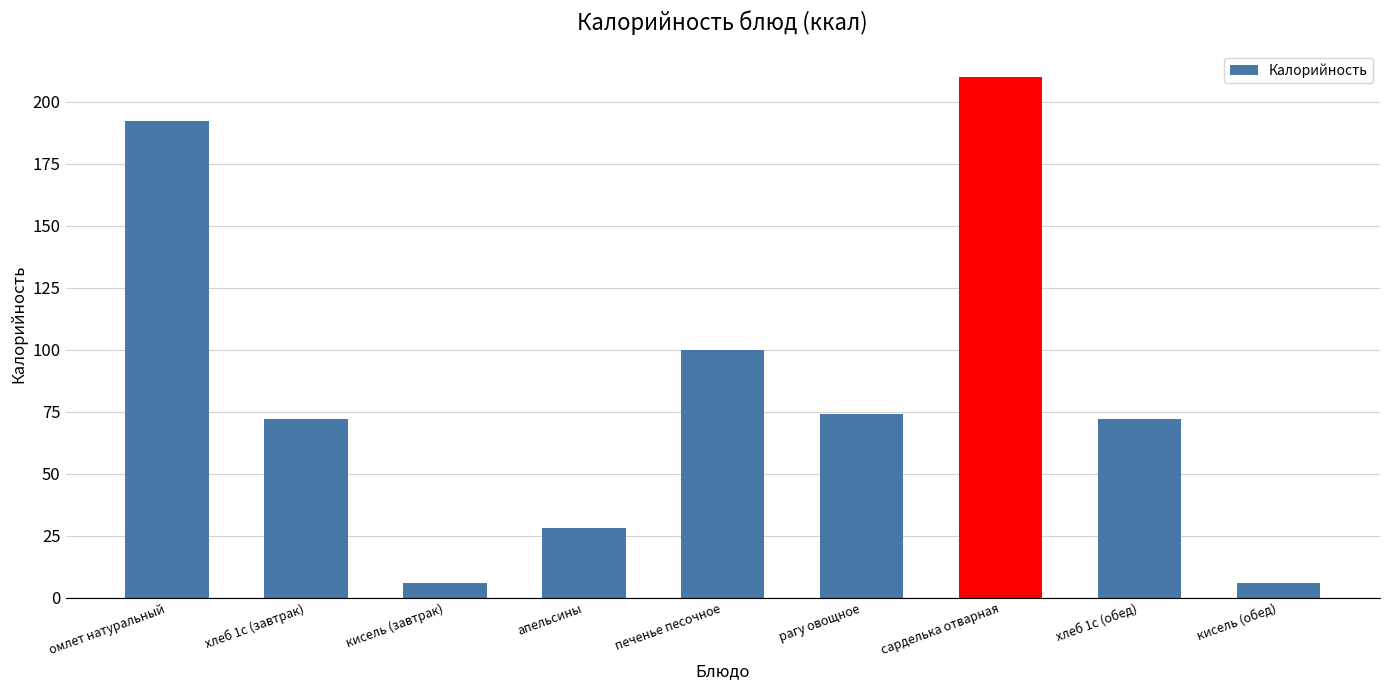

The value at хлеб 1с (завтрак) is 116. True or false?

False